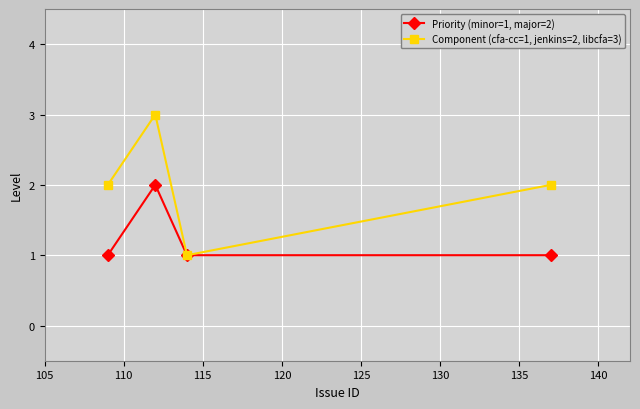

What is the greatest value displayed?

3